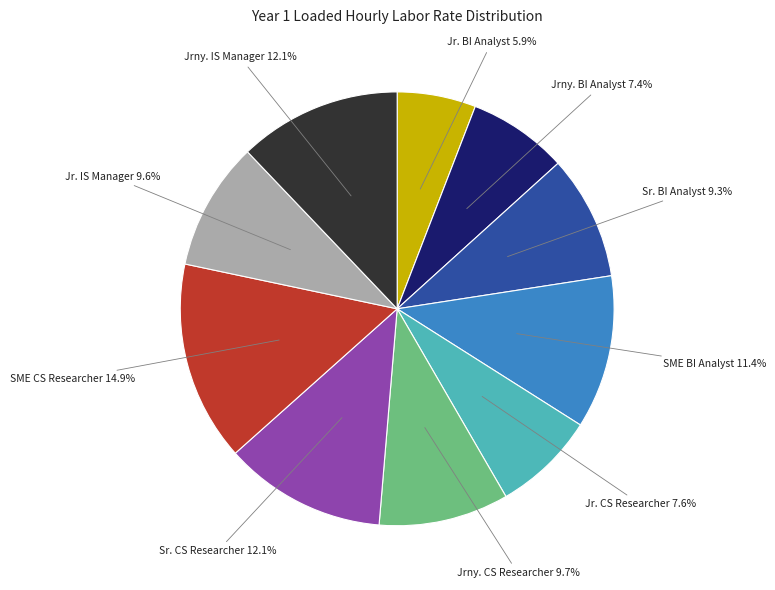

What is the ratio of the value at Jr. BI Analyst to the value at Jr. CS Researcher?

0.8